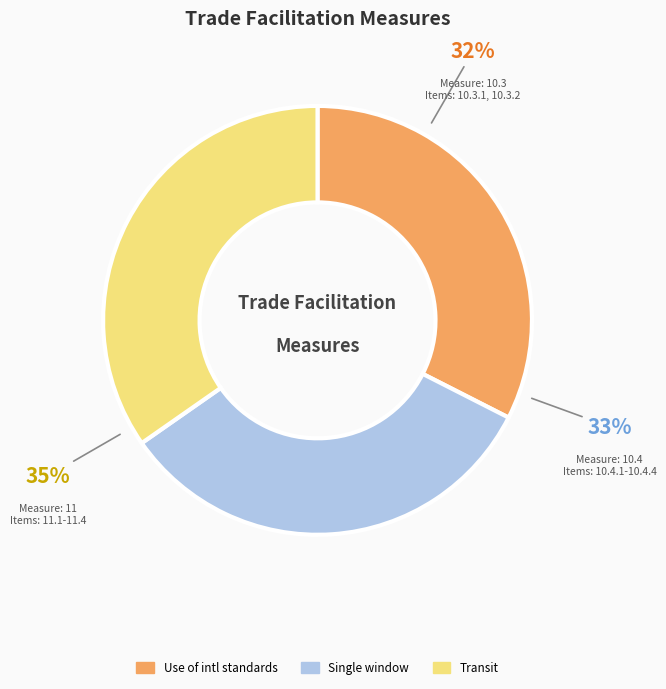

To the nearest percent, what is the average slice percentage?

33%